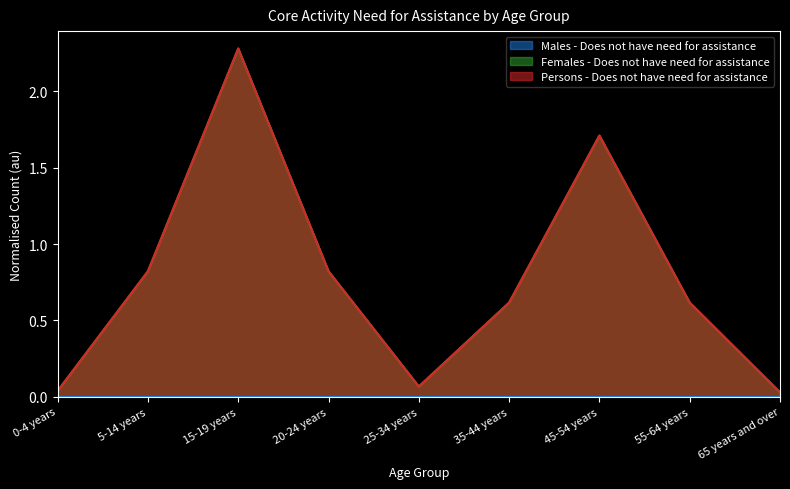

How many data points does each series have?

9